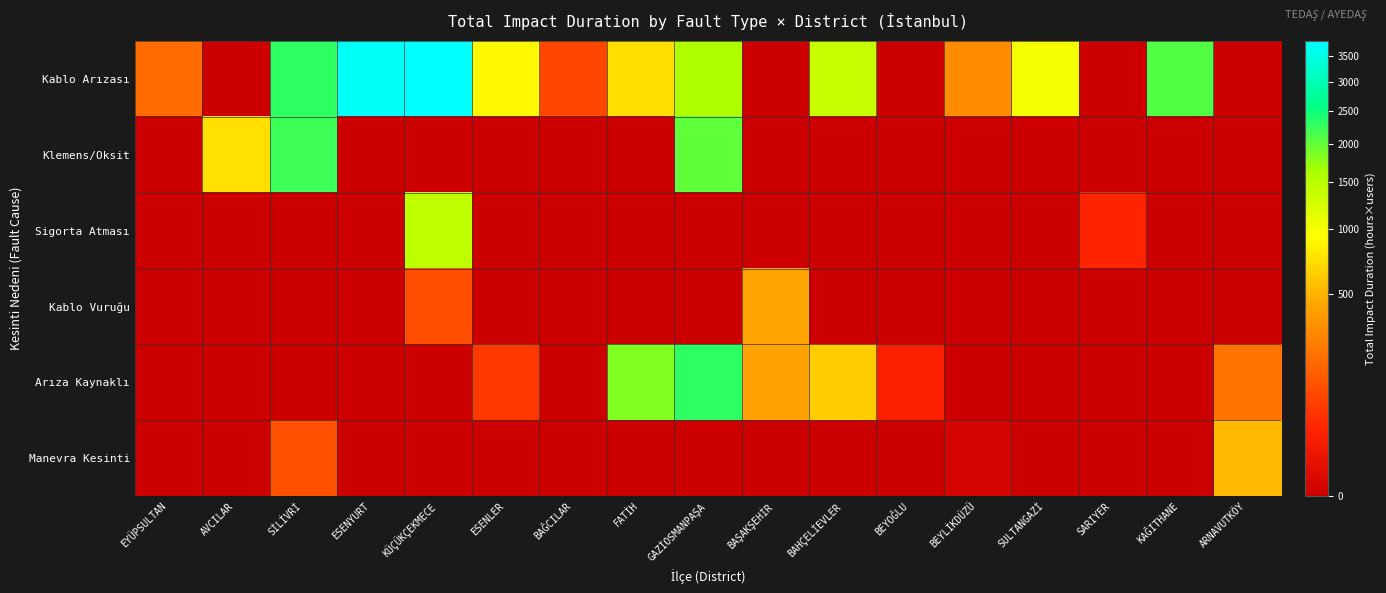

What is the total value across all series at AVCILAR?

747.2